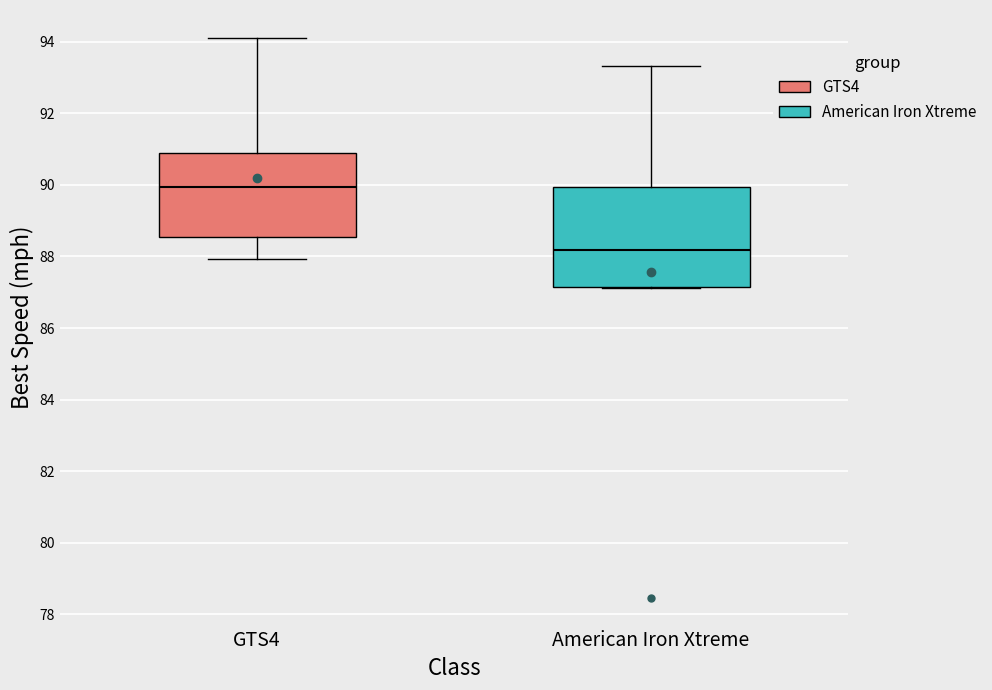

Which box has the highest median line?

GTS4